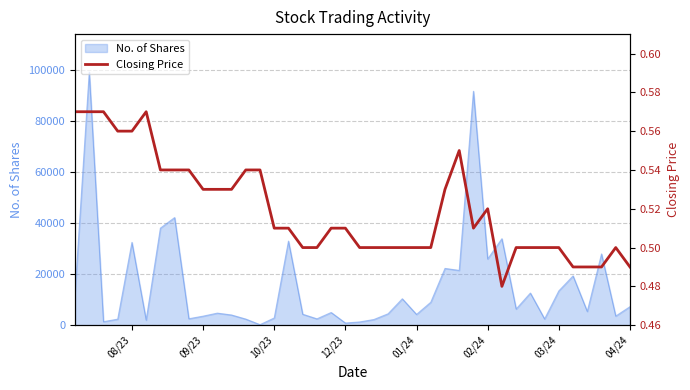

What is the difference between the maximum and minimum values?

0.1